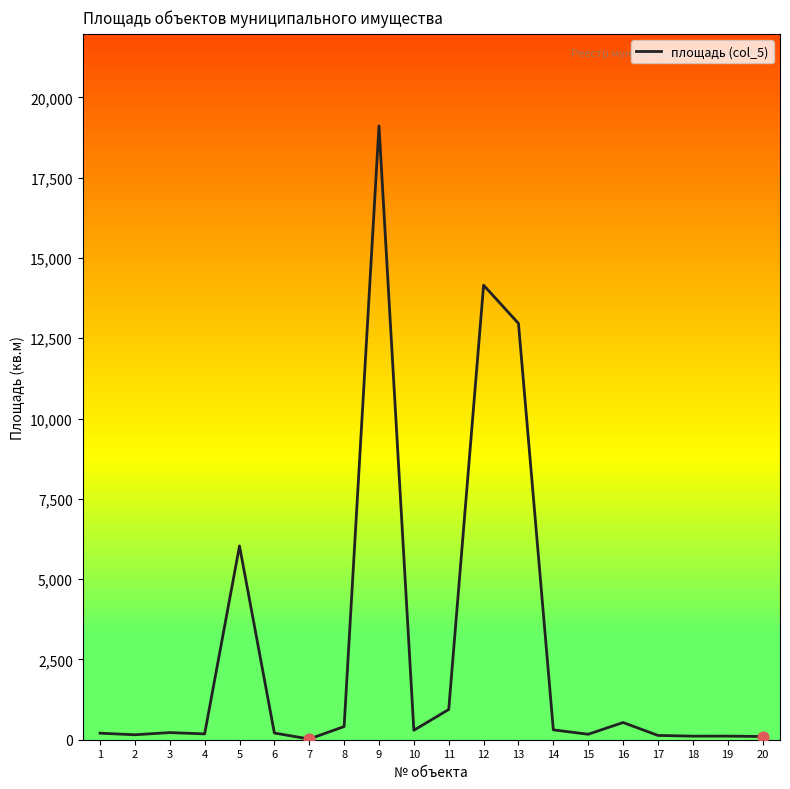

Between 13 and 6, which is larger?

13